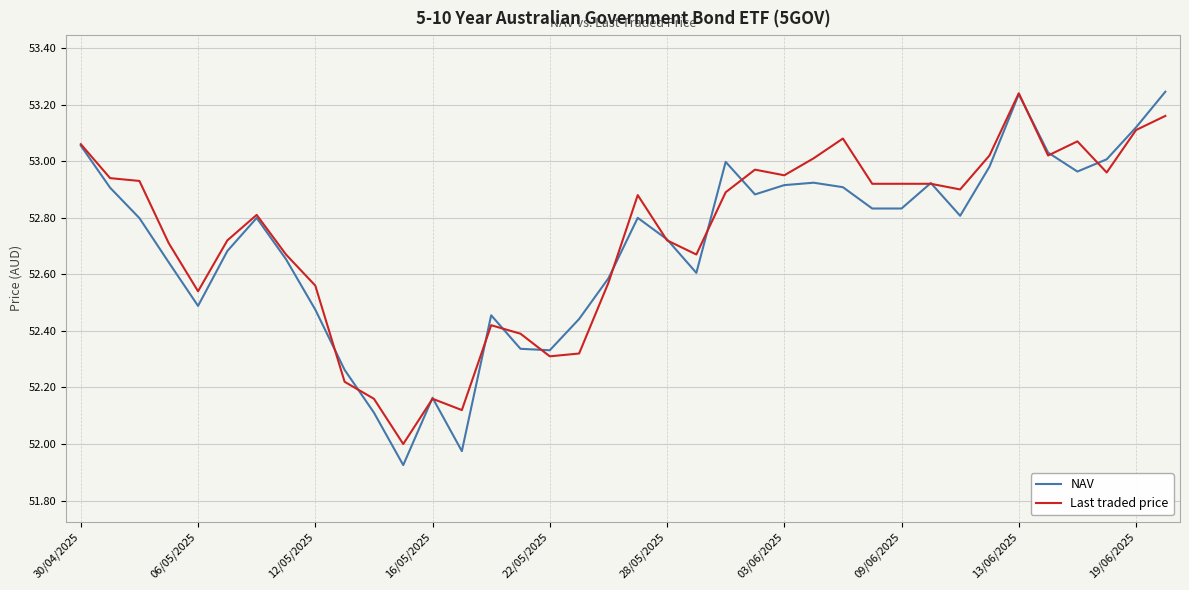

Which series has the largest range (max minus min)?

NAV